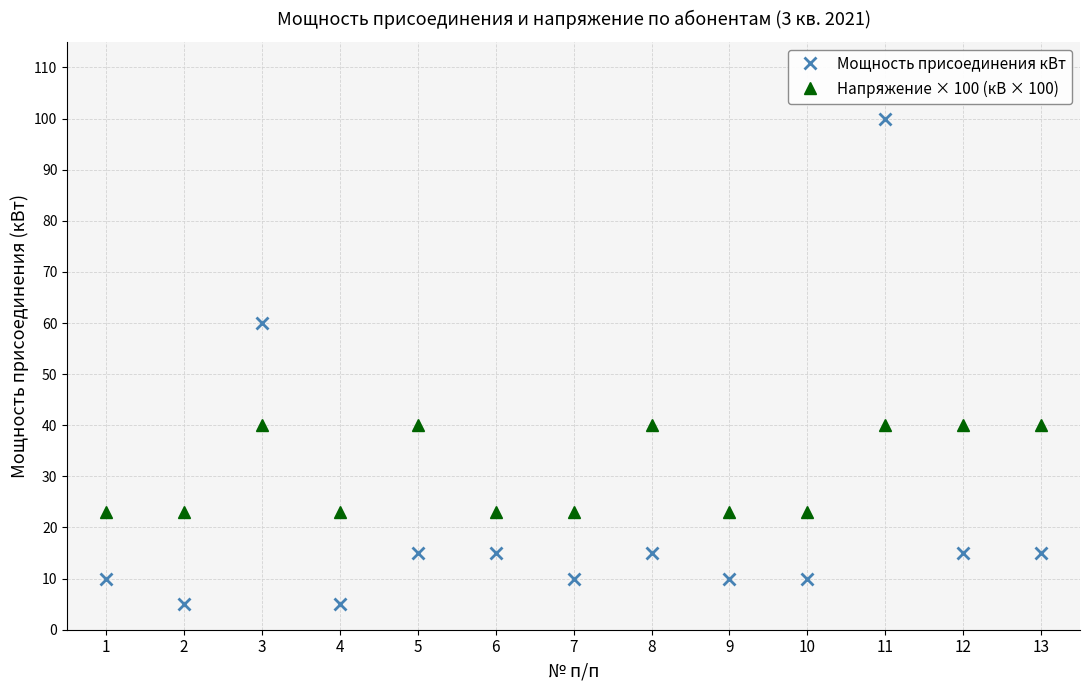

Is it true that Напряжение × 100 (кВ × 100) equals 23 at 9?

True